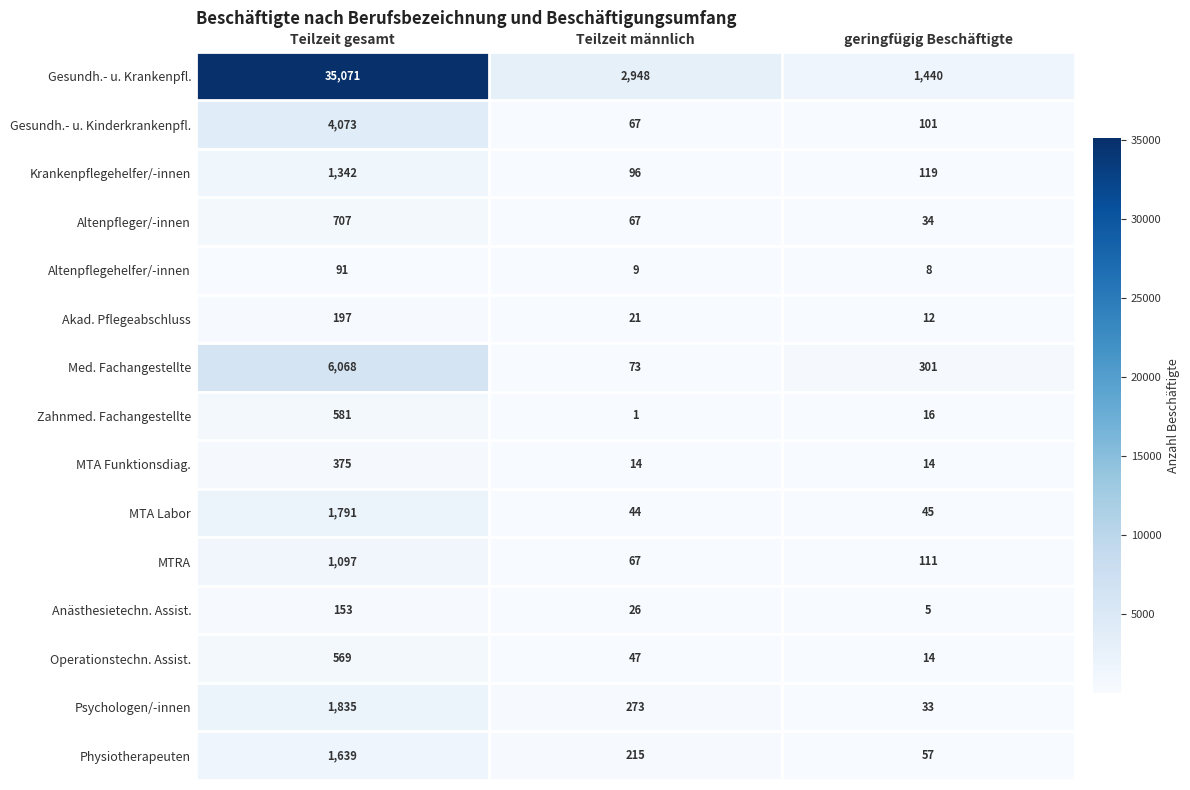

What is the total value across all series at Teilzeit gesamt?

55589